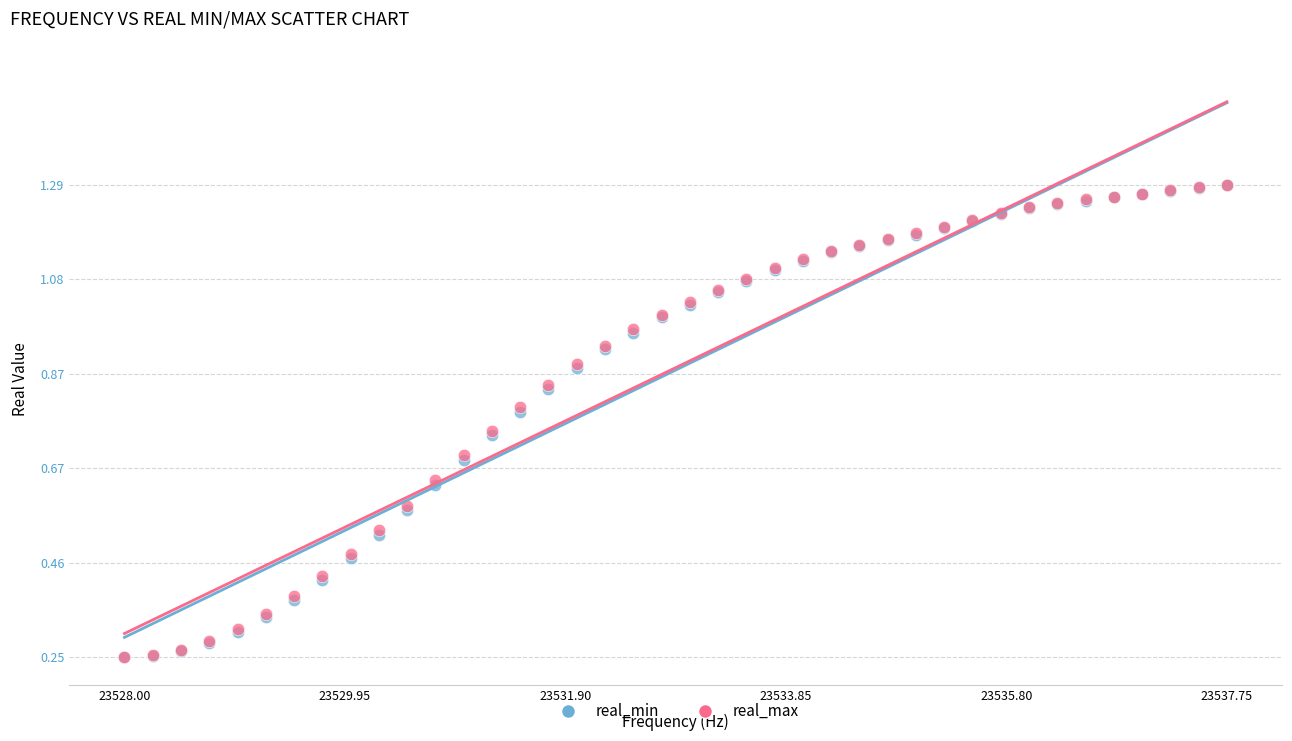

What are all the series names shown in the legend?

real_min, real_max